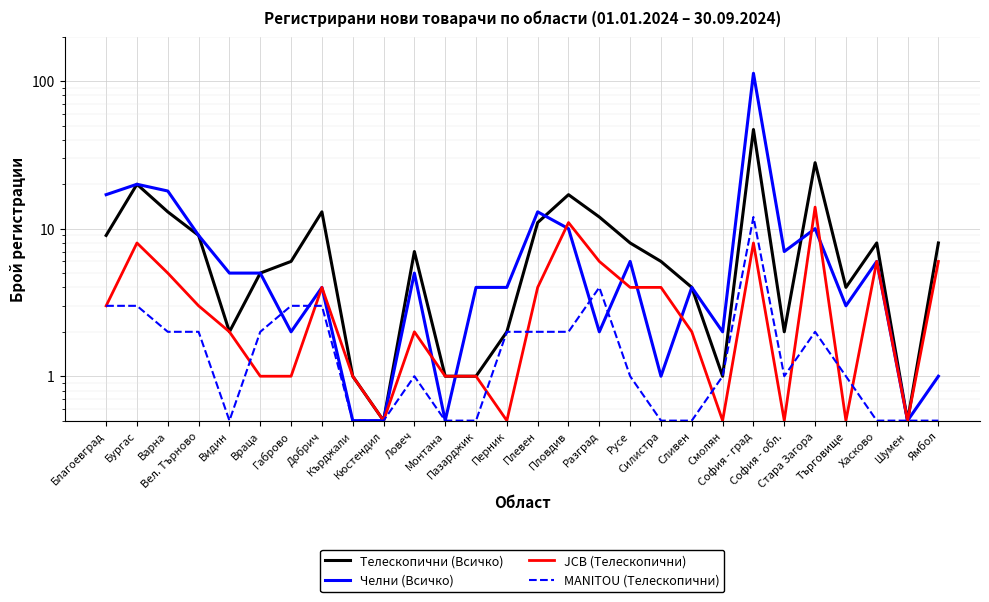

Reading left to right, what are all the values shown in this chart?

Телескопични (Всичко): Благоевград=9.0	Бургас=20.0	Варна=13.0	Вел. Търново=9.0	Видин=2.0	Враца=5.0	Габрово=6.0	Добрич=13.0	Кърджали=1.0	Кюстендил=0.5	Ловеч=7.0	Монтана=1.0	Пазарджик=1.0	Перник=2.0	Плевен=11.0	Пловдив=17.0	Разград=12.0	Русе=8.0	Силистра=6.0	Сливен=4.0	Смолян=1.0	София - град=47.0	София - обл.=2.0	Стара Загора=28.0	Търговище=4.0	Хасково=8.0	Шумен=0.5	Ямбол=8.0
Челни (Всичко): Благоевград=17.0	Бургас=20.0	Варна=18.0	Вел. Търново=9.0	Видин=5.0	Враца=5.0	Габрово=2.0	Добрич=4.0	Кърджали=0.5	Кюстендил=0.5	Ловеч=5.0	Монтана=0.5	Пазарджик=4.0	Перник=4.0	Плевен=13.0	Пловдив=10.0	Разград=2.0	Русе=6.0	Силистра=1.0	Сливен=4.0	Смолян=2.0	София - град=113.0	София - обл.=7.0	Стара Загора=10.0	Търговище=3.0	Хасково=6.0	Шумен=0.5	Ямбол=1.0
JCB (Телескопични): Благоевград=3.0	Бургас=8.0	Варна=5.0	Вел. Търново=3.0	Видин=2.0	Враца=1.0	Габрово=1.0	Добрич=4.0	Кърджали=1.0	Кюстендил=0.5	Ловеч=2.0	Монтана=1.0	Пазарджик=1.0	Перник=0.5	Плевен=4.0	Пловдив=11.0	Разград=6.0	Русе=4.0	Силистра=4.0	Сливен=2.0	Смолян=0.5	София - град=8.0	София - обл.=0.5	Стара Загора=14.0	Търговище=0.5	Хасково=6.0	Шумен=0.5	Ямбол=6.0
MANITOU (Телескопични): Благоевград=3.0	Бургас=3.0	Варна=2.0	Вел. Търново=2.0	Видин=0.5	Враца=2.0	Габрово=3.0	Добрич=3.0	Кърджали=0.5	Кюстендил=0.5	Ловеч=1.0	Монтана=0.5	Пазарджик=0.5	Перник=2.0	Плевен=2.0	Пловдив=2.0	Разград=4.0	Русе=1.0	Силистра=0.5	Сливен=0.5	Смолян=1.0	София - град=12.0	София - обл.=1.0	Стара Загора=2.0	Търговище=1.0	Хасково=0.5	Шумен=0.5	Ямбол=0.5